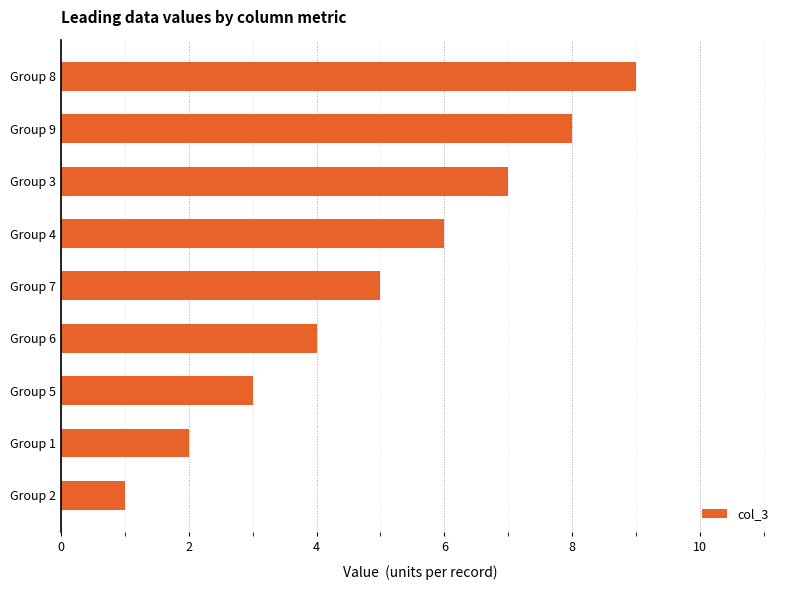

What is the ratio of the value at Group 7 to the value at Group 9?

0.6